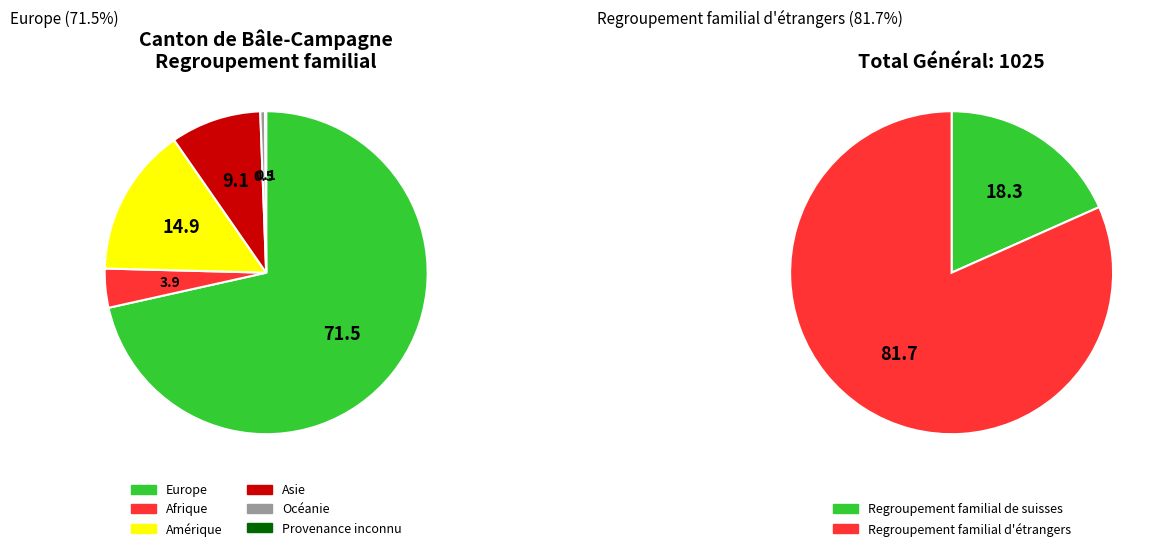

To the nearest percent, what percentage of the pie is Asie?

9%